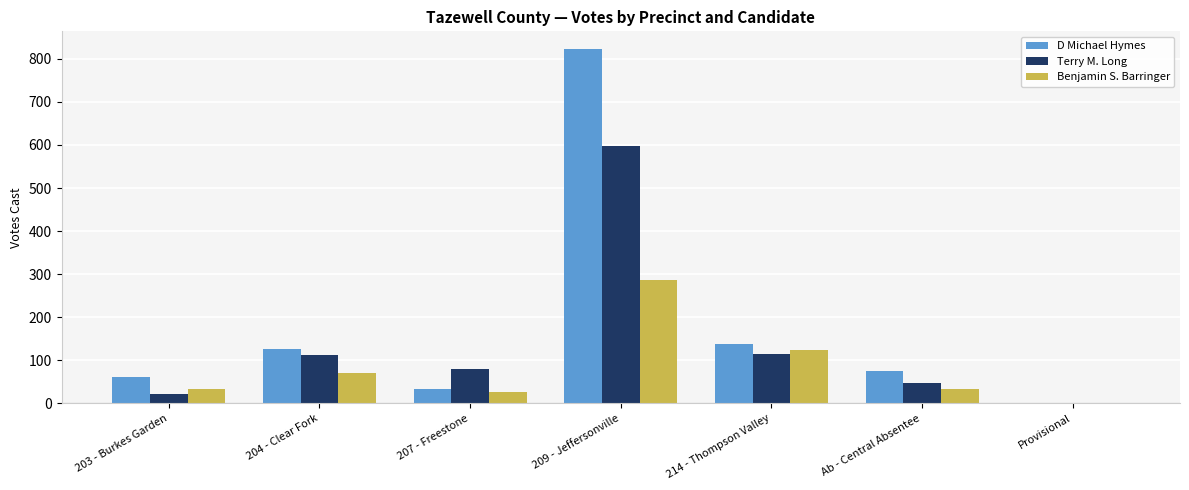

What is the greatest value displayed?

823